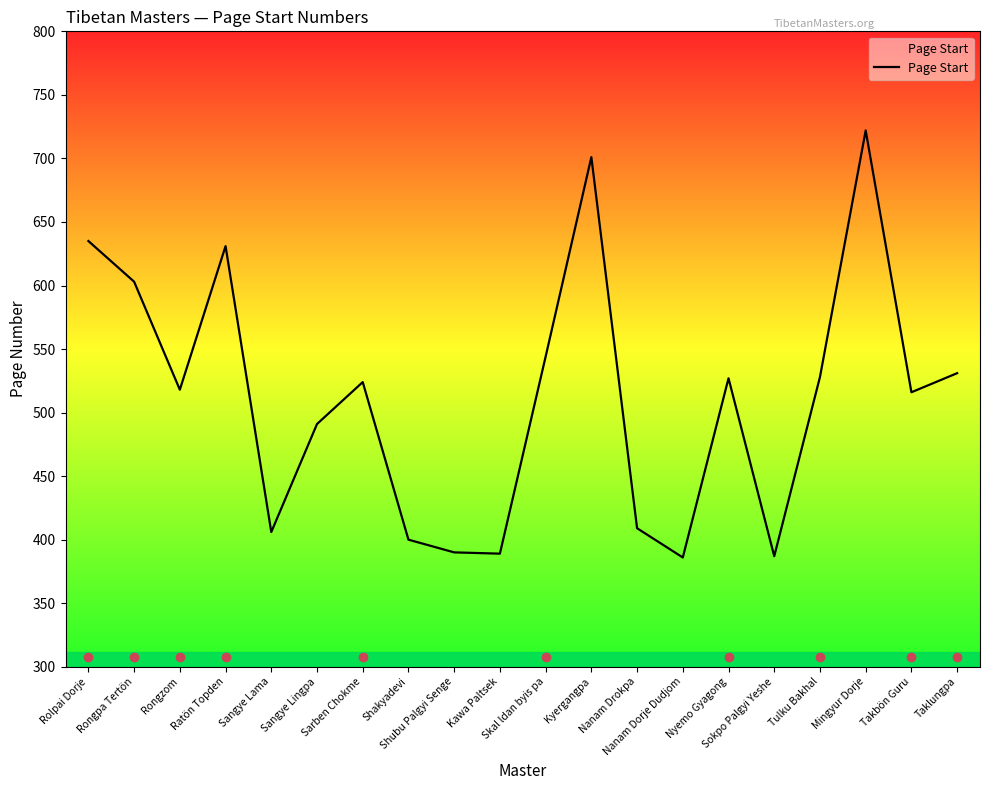

What is the smallest value displayed?

386